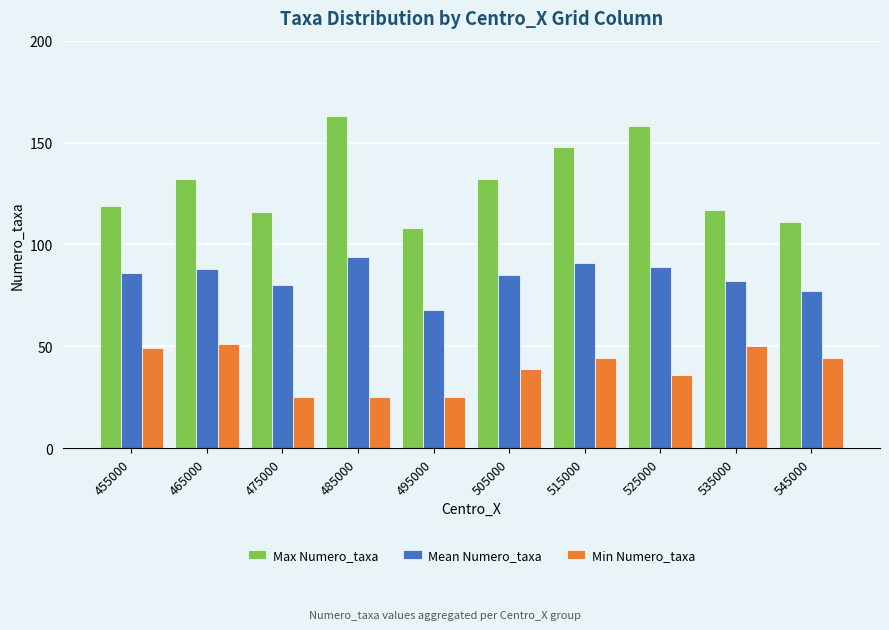

Is it true that Max Numero_taxa equals 111 at 545000?

True